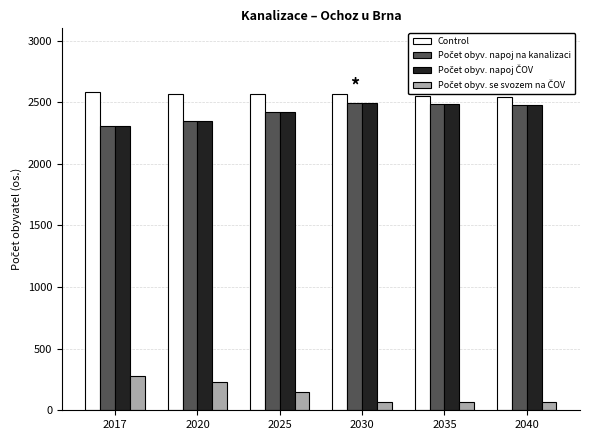

What is the minimum value shown in the chart?

67